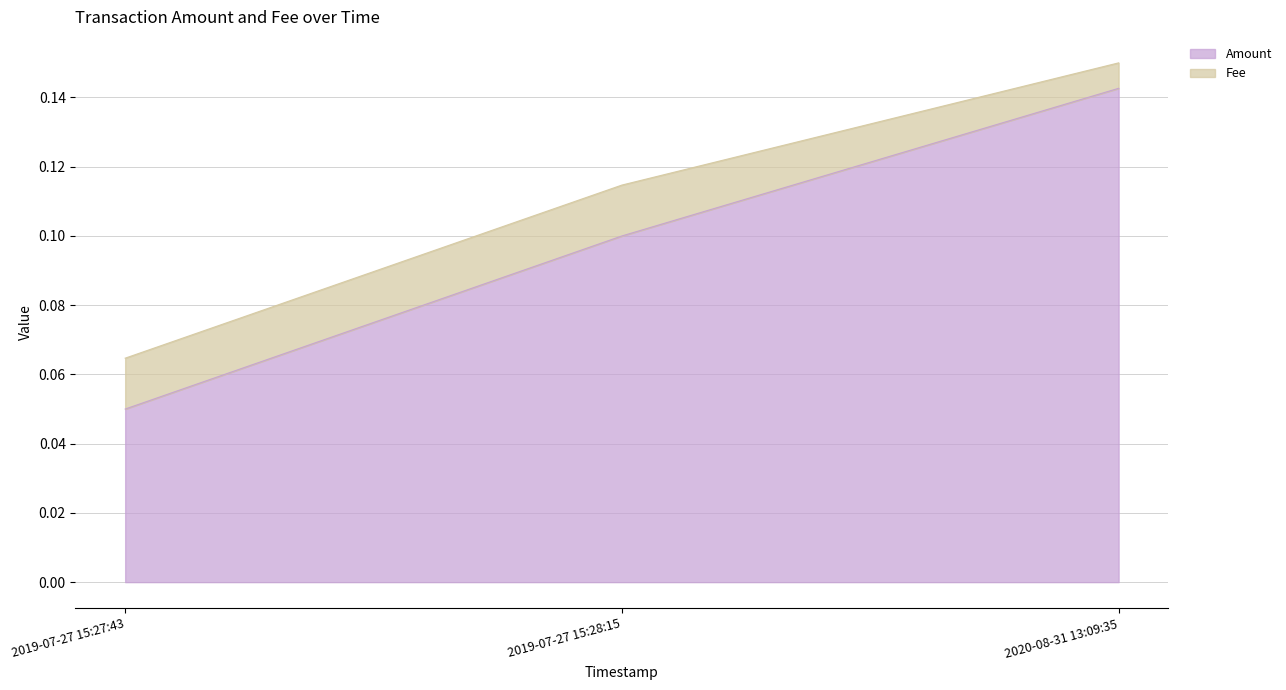

What is the average value?

0.1